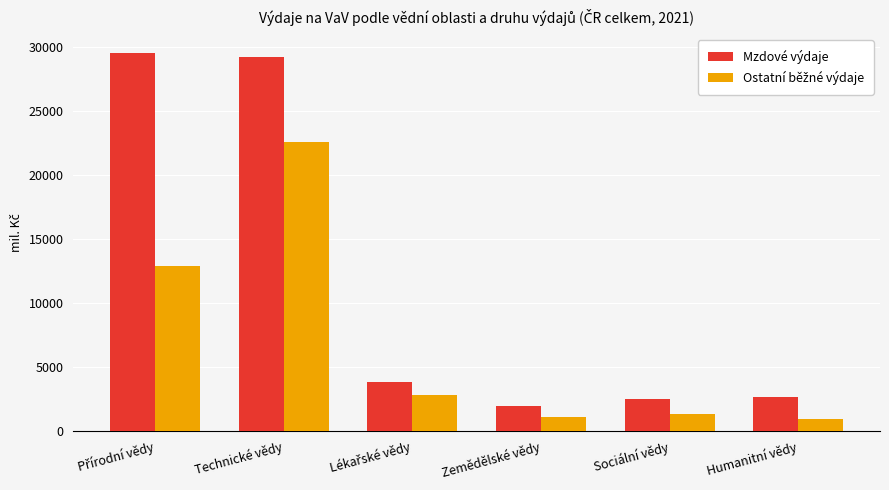

True or false: Mzdové výdaje has a value of 38998.3 at Technické vědy.

False